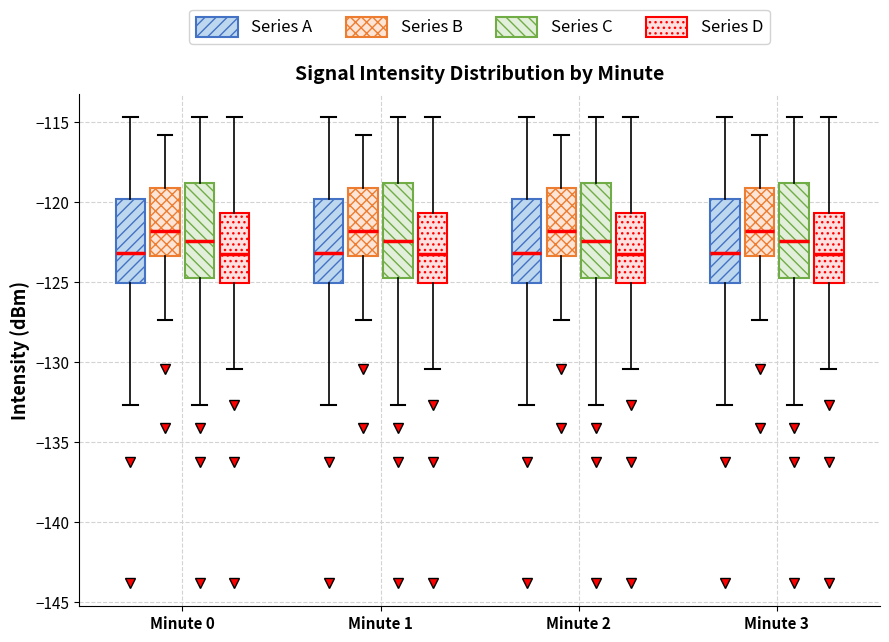

Reading left to right, read every box against the y-axis: the position of its median line, the range the box covers, and the ends of its whiskers. The values are not printed on the chart, so give them approximately, as read against the axis.

Minute 0 (Series A): median -123.0, box -125.0 to -120.0, whiskers -132.5 to -114.5
Minute 0 (Series B): median -122.0, box -123.5 to -119.0, whiskers -127.5 to -116.0
Minute 0 (Series C): median -122.5, box -124.5 to -119.0, whiskers -132.5 to -114.5
Minute 0 (Series D): median -123.0, box -125.0 to -120.5, whiskers -130.5 to -114.5
Minute 1 (Series A): median -123.0, box -125.0 to -120.0, whiskers -132.5 to -114.5
Minute 1 (Series B): median -122.0, box -123.5 to -119.0, whiskers -127.5 to -116.0
Minute 1 (Series C): median -122.5, box -124.5 to -119.0, whiskers -132.5 to -114.5
Minute 1 (Series D): median -123.0, box -125.0 to -120.5, whiskers -130.5 to -114.5
Minute 2 (Series A): median -123.0, box -125.0 to -120.0, whiskers -132.5 to -114.5
Minute 2 (Series B): median -122.0, box -123.5 to -119.0, whiskers -127.5 to -116.0
Minute 2 (Series C): median -122.5, box -124.5 to -119.0, whiskers -132.5 to -114.5
Minute 2 (Series D): median -123.0, box -125.0 to -120.5, whiskers -130.5 to -114.5
Minute 3 (Series A): median -123.0, box -125.0 to -120.0, whiskers -132.5 to -114.5
Minute 3 (Series B): median -122.0, box -123.5 to -119.0, whiskers -127.5 to -116.0
Minute 3 (Series C): median -122.5, box -124.5 to -119.0, whiskers -132.5 to -114.5
Minute 3 (Series D): median -123.0, box -125.0 to -120.5, whiskers -130.5 to -114.5